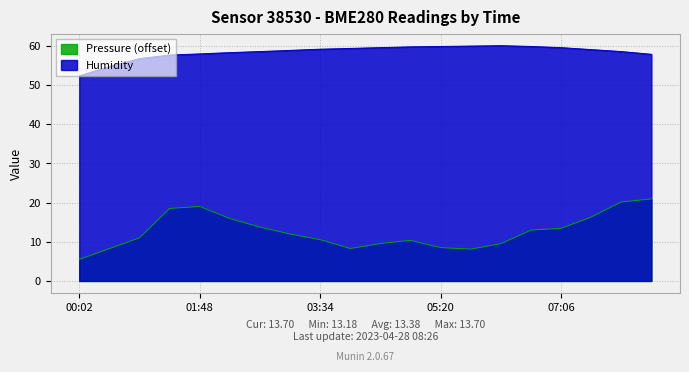

Which series has the largest total across all categories?

Humidity